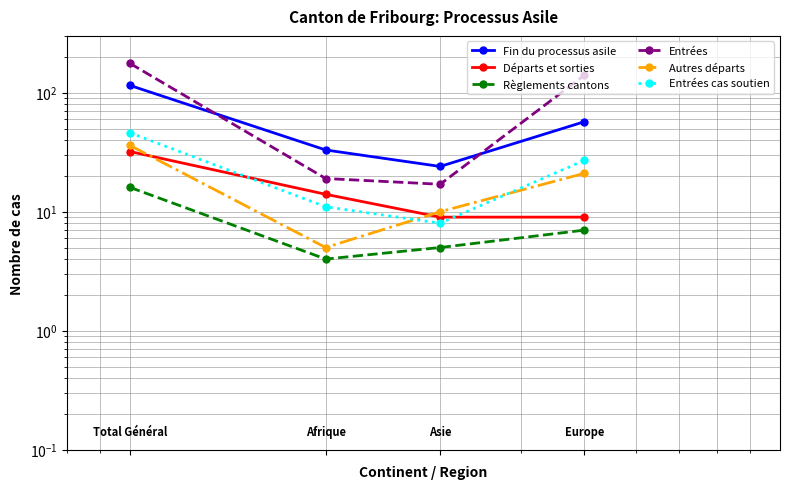

What is the value of the Entrées point at the 3rd from the left?

17